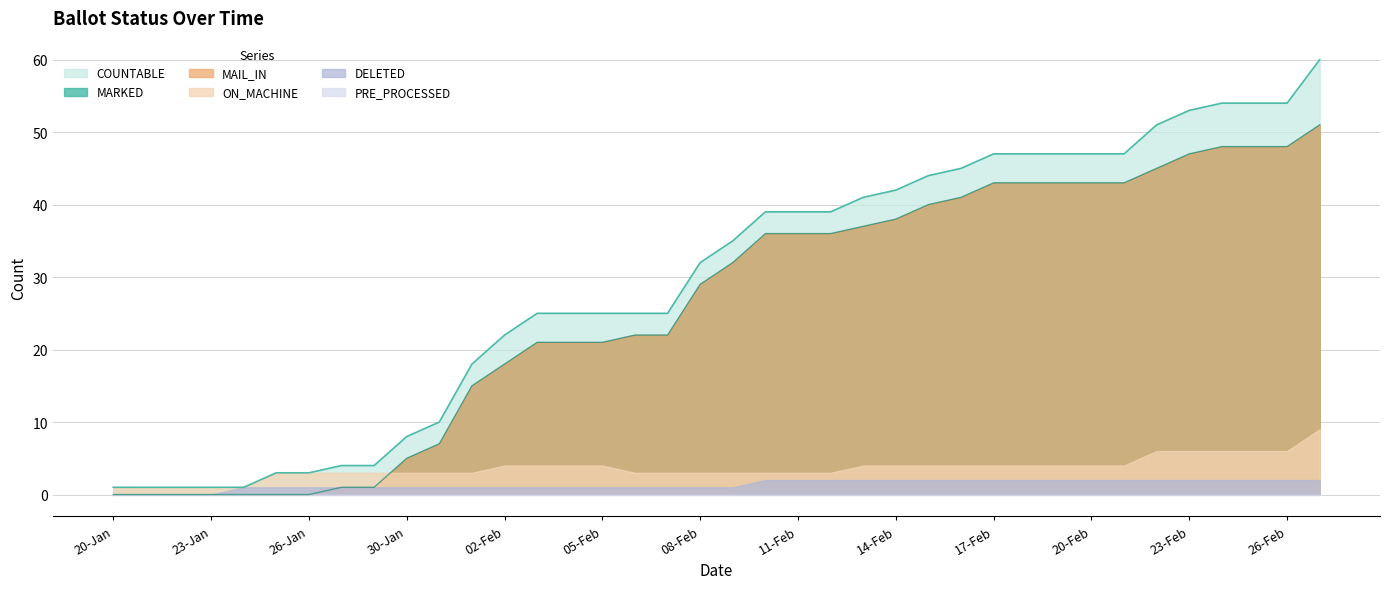

Which series has the largest range (max minus min)?

COUNTABLE